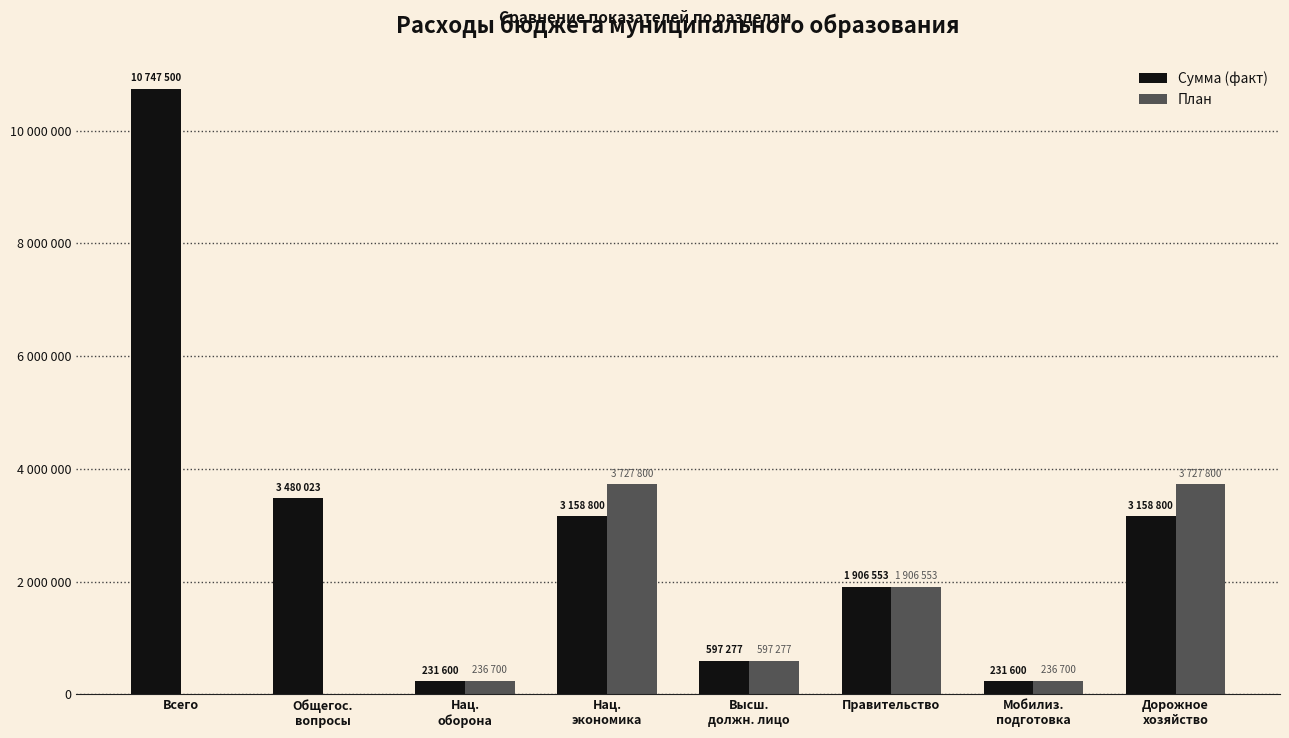

What is the value of the Сумма (факт) bar at the 7th from the left?

231600